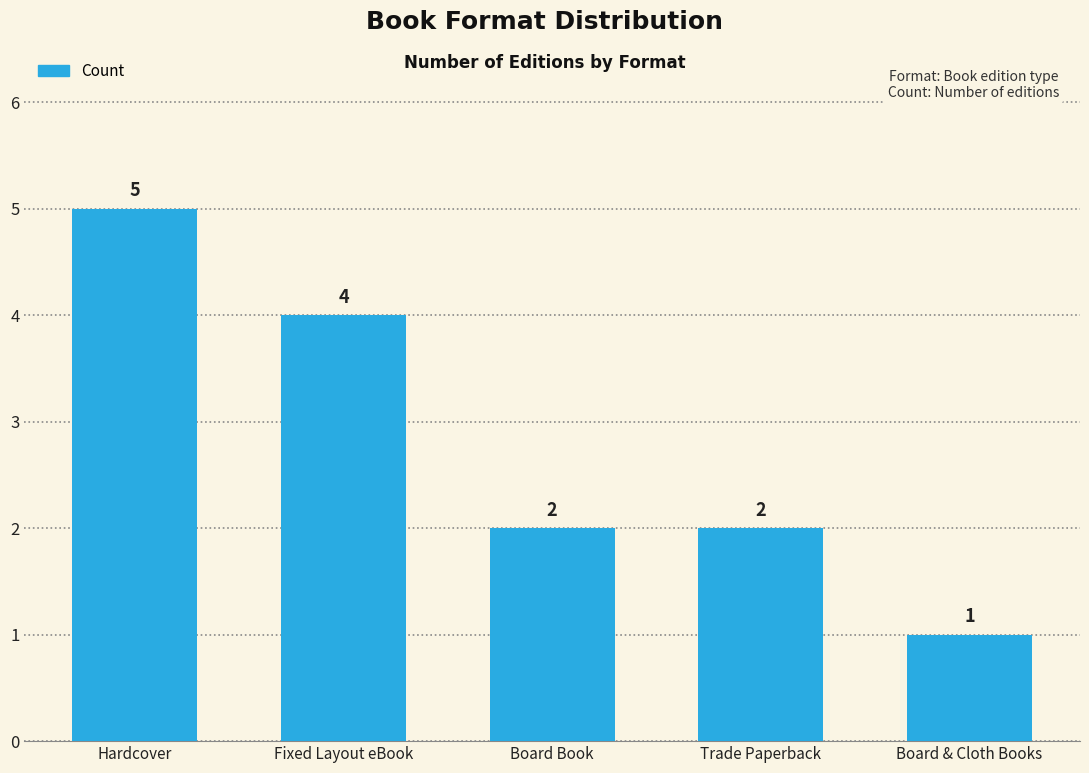

How many data points are less than 2?

1